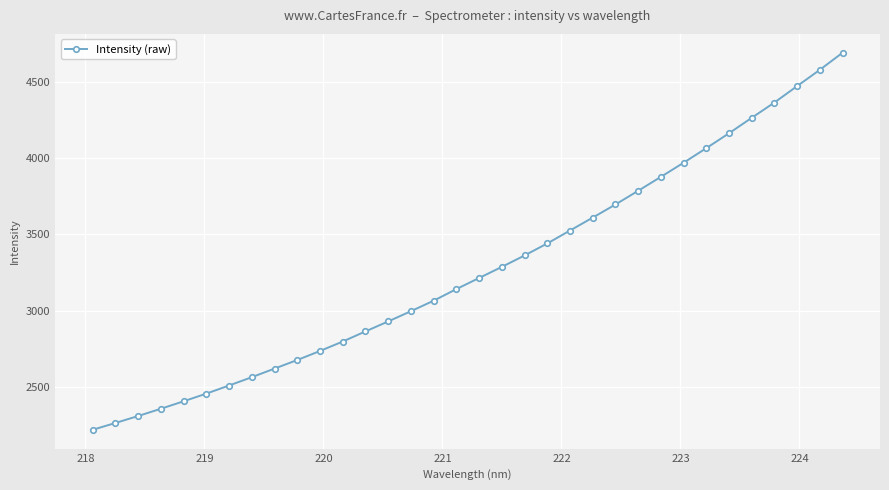

What is the value of the 23rd point from the left?

3610.5